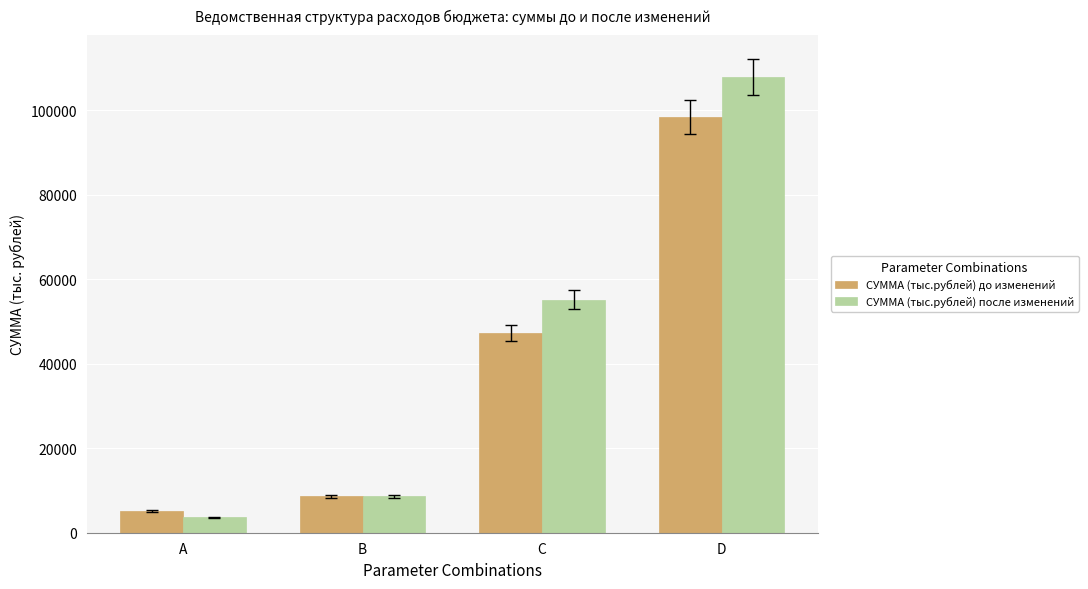

How many values in the СУММА (тыс.рублей) до изменений series are below 47189?

2